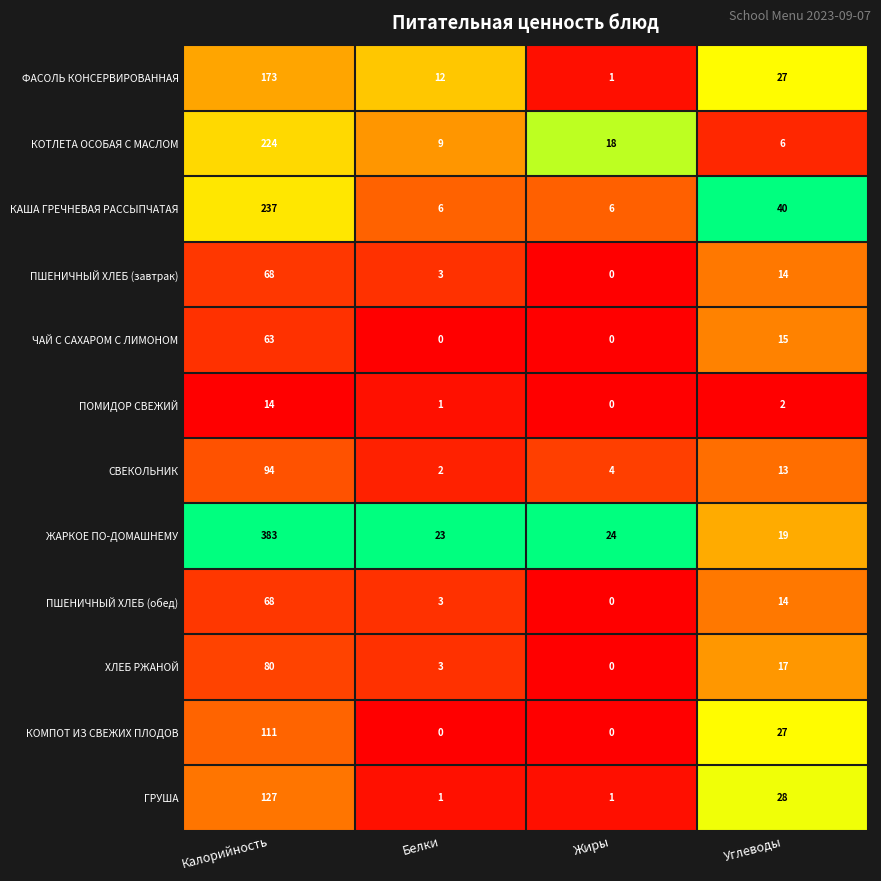

Between Калорийность and Белки, which series saw the biggest shift?

ЖАРКОЕ ПО-ДОМАШНЕМУ